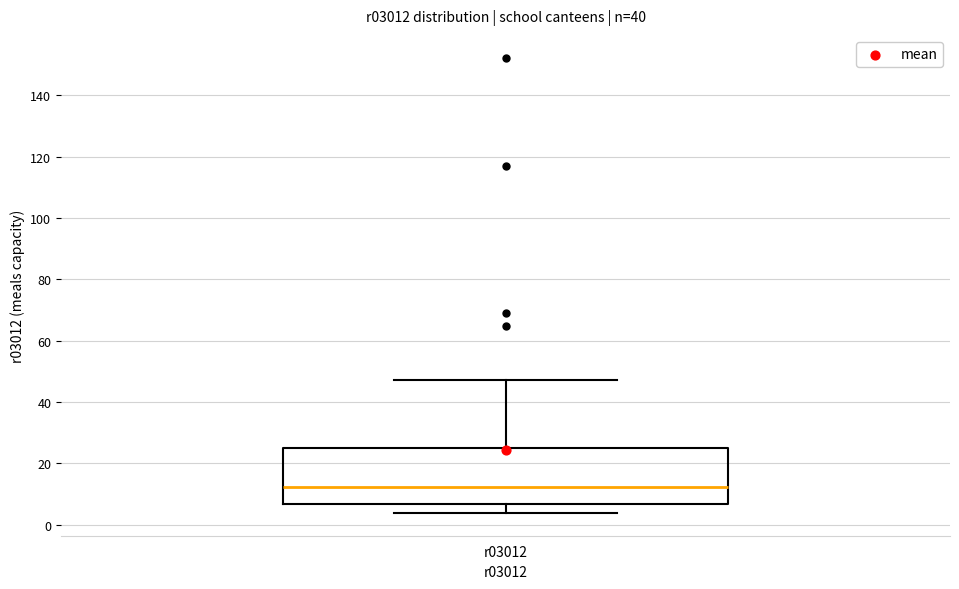

Where is the upper edge of the box for r03012 on the y-axis? The values are not printed on the chart, so give them approximately, as read against the axis.

26